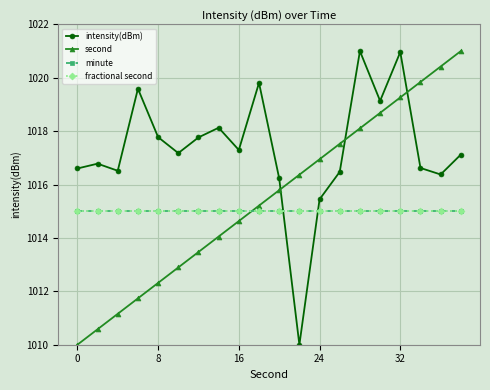

At which category does the chart reach its minimum across all series?

11